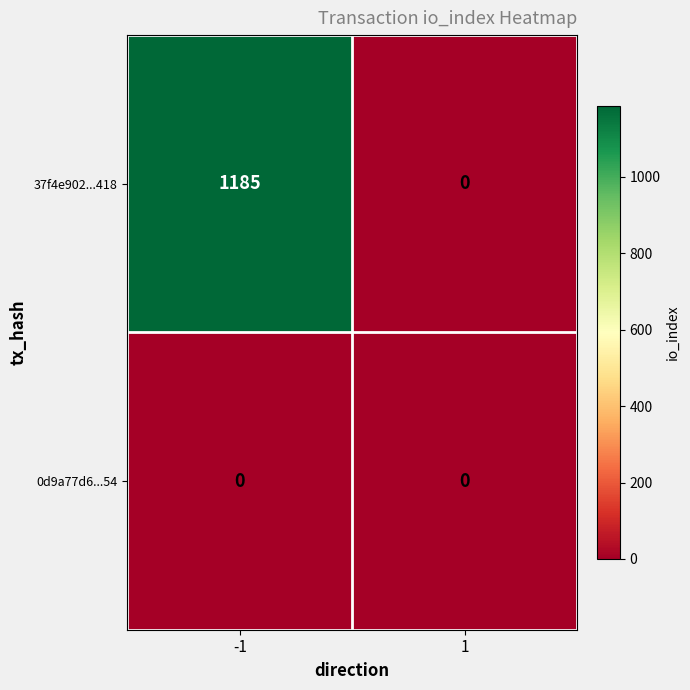

Read the 37f4e902...418 value at -1, to the nearest 100.

1200